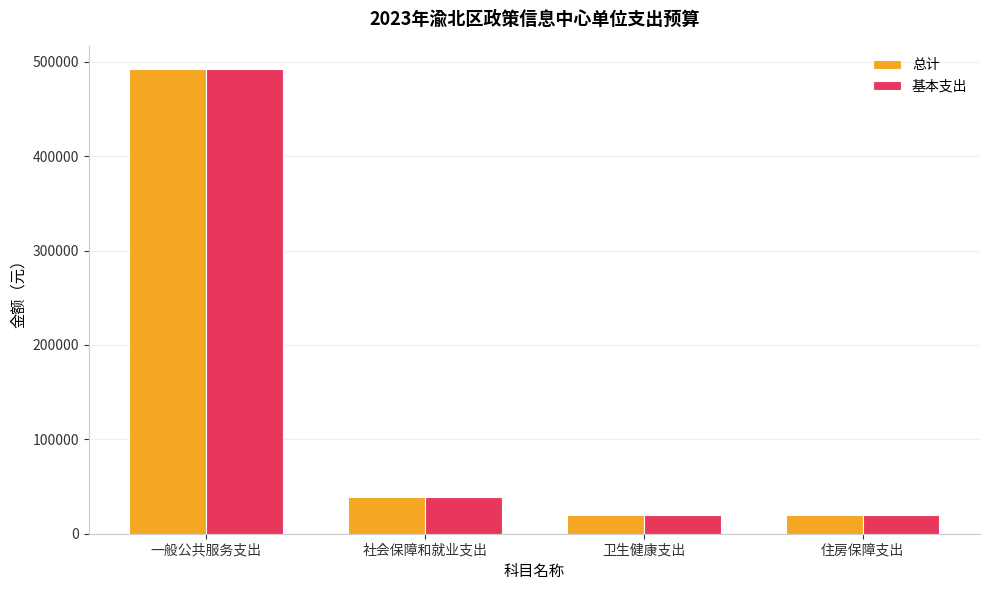

What is the value of the 基本支出 bar at the 4th from the left?

19657.4